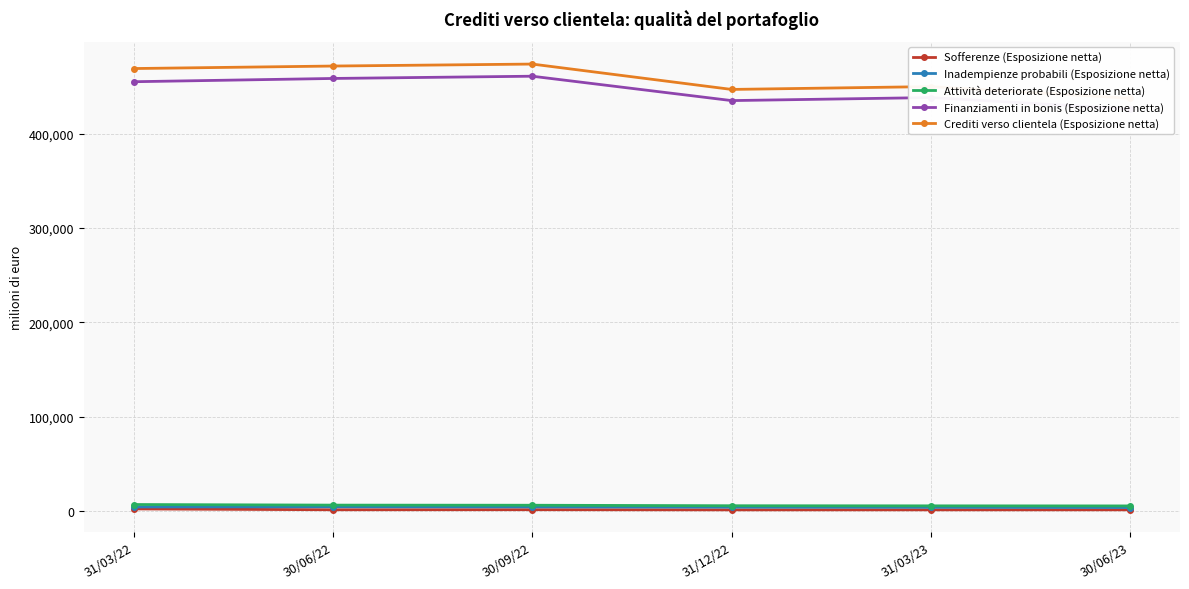

What is the difference between the highest and lowest values at 31/03/23?

448701